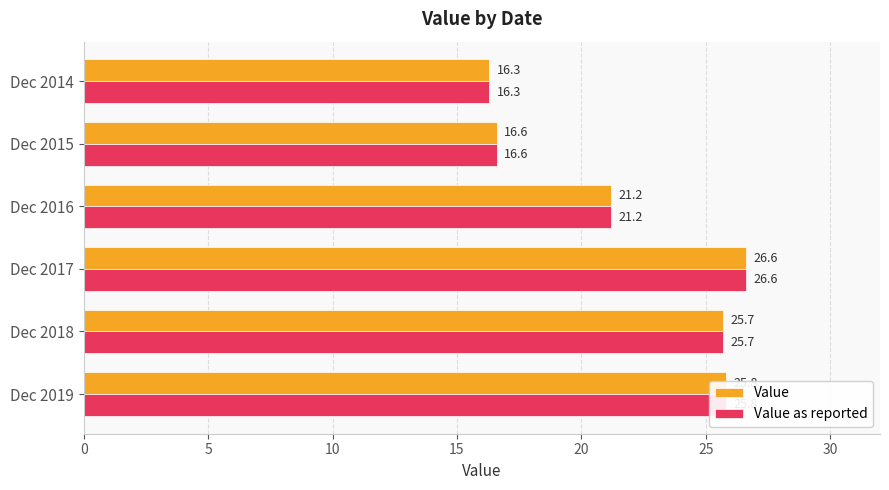

Rank the categories by Value value from highest to lowest.

Dec 2017, Dec 2019, Dec 2018, Dec 2016, Dec 2015, Dec 2014